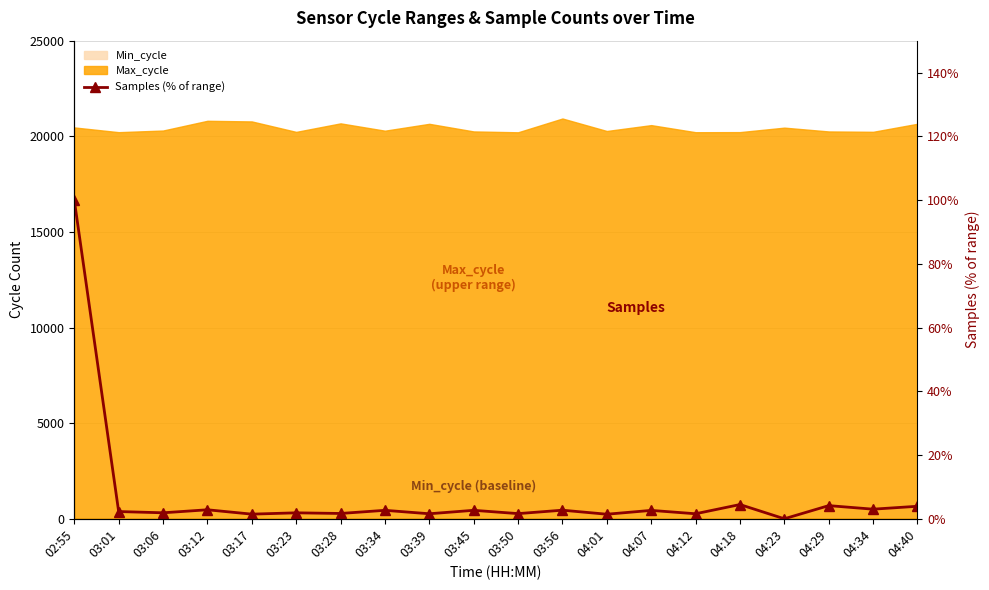

Rank the categories by value from highest to lowest.

02:55, 04:18, 04:29, 04:40, 04:34, 03:12, 03:56, 03:34, 03:45, 04:07, 03:01, 03:06, 03:23, 03:28, 03:50, 03:39, 04:12, 03:17, 04:01, 04:23